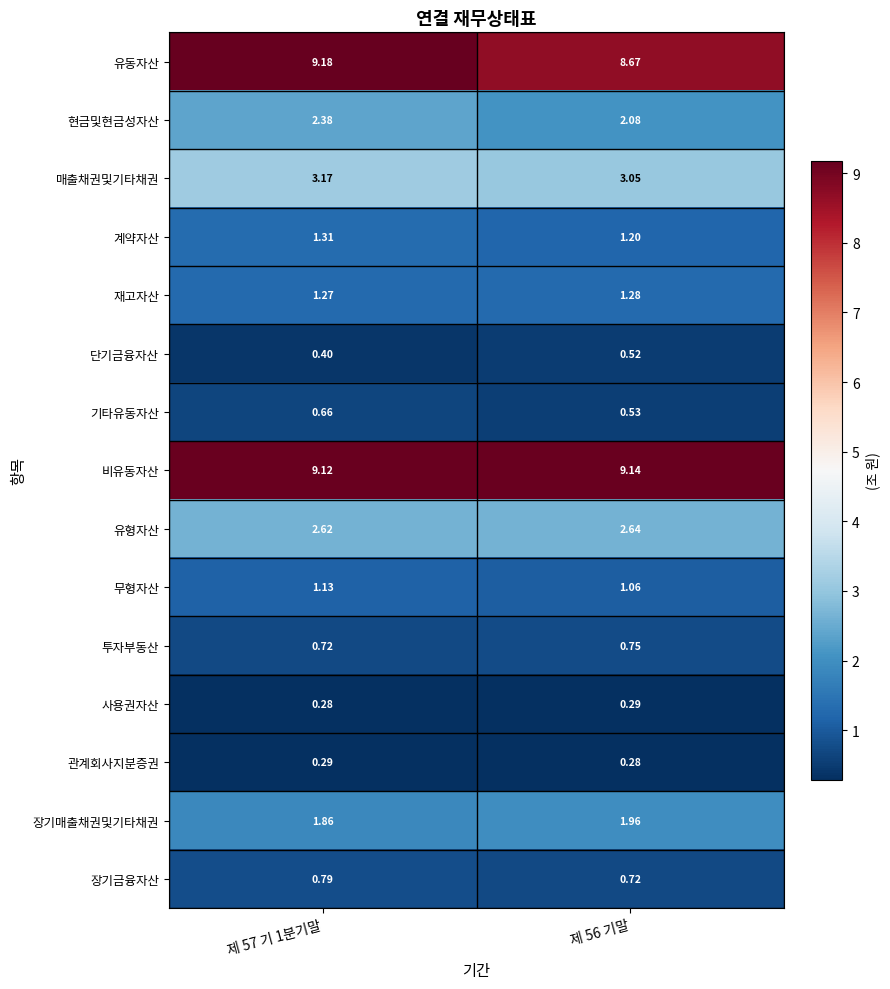

At 제 56 기말, list the series in order from largest to smallest.

비유동자산, 유동자산, 매출채권및기타채권, 유형자산, 현금및현금성자산, 장기매출채권및기타채권, 재고자산, 계약자산, 무형자산, 투자부동산, 장기금융자산, 기타유동자산, 단기금융자산, 사용권자산, 관계회사지분증권